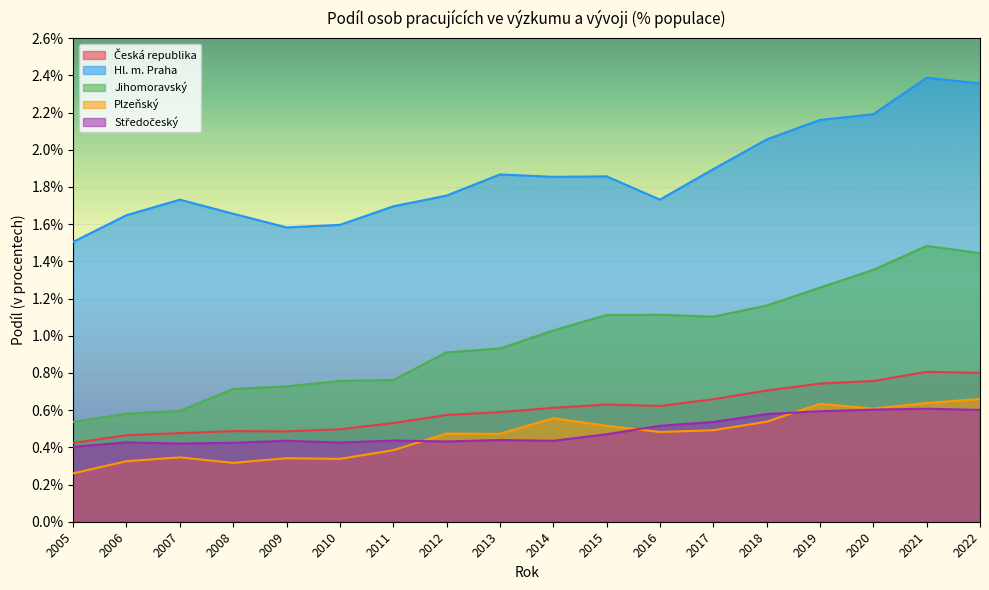

True or false: Středočeský and Jihomoravský cross at least once.

False